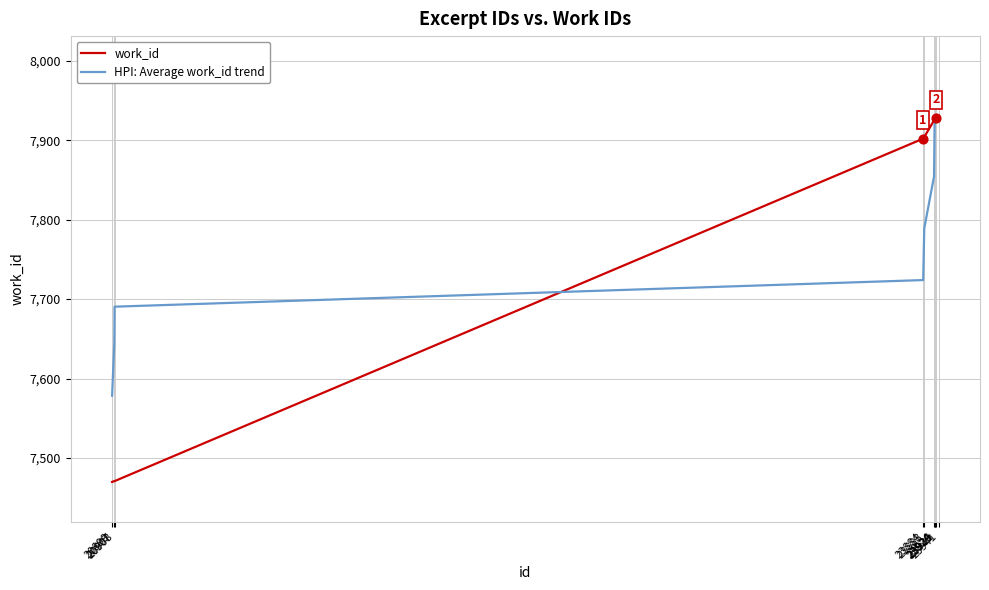

Which series has the largest total across all categories?

HPI: Average work_id trend